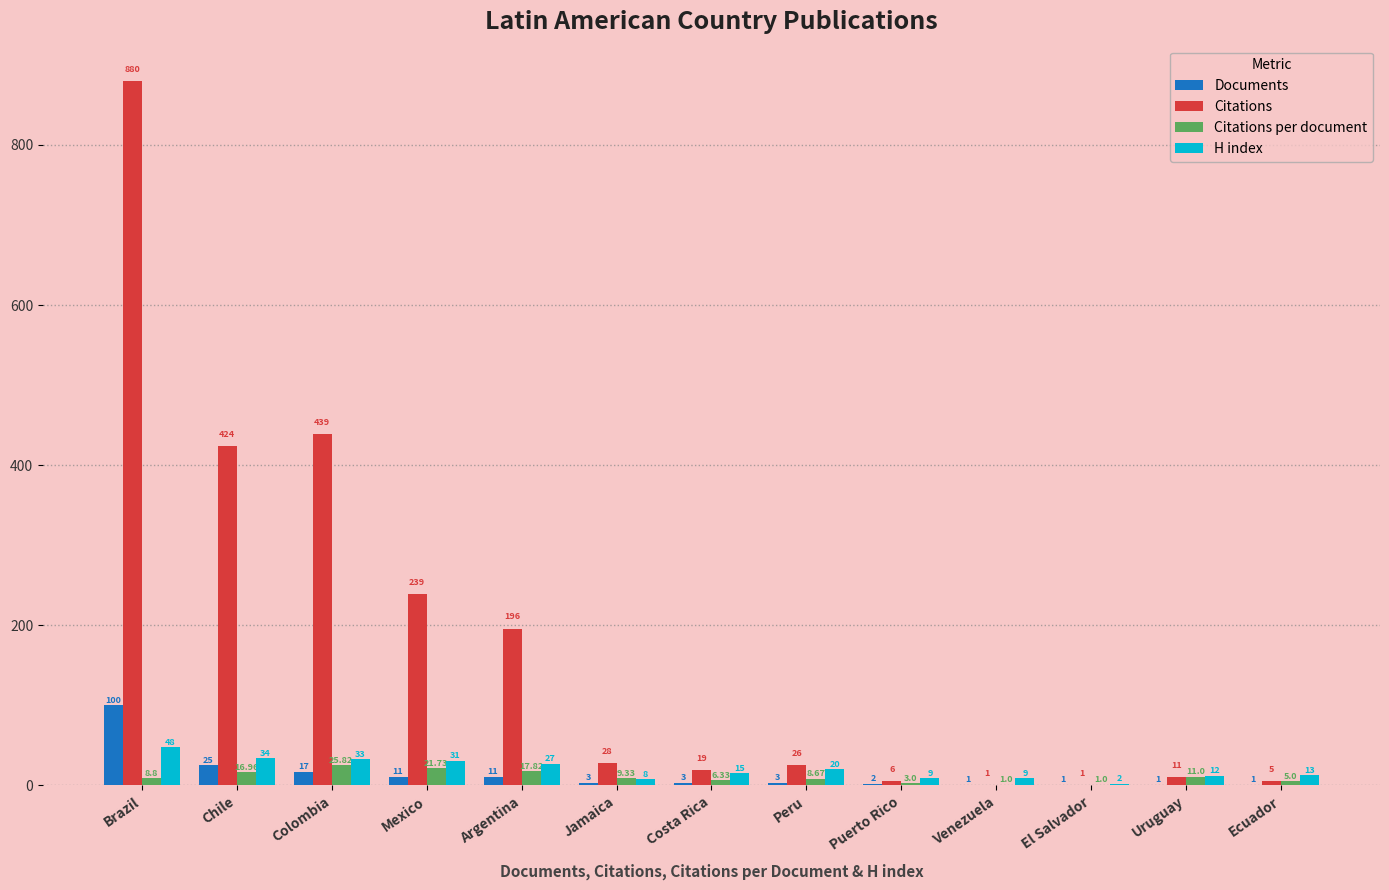

What are all the series names shown in the legend?

Documents, Citations, Citations per document, H index